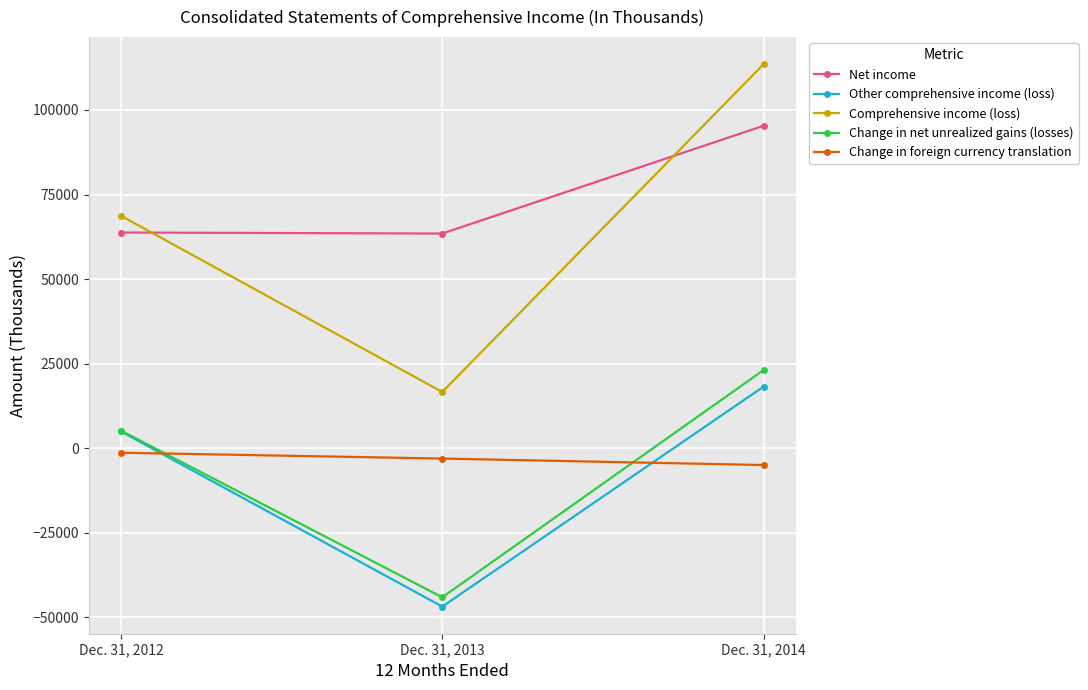

What is the lowest value of the Other comprehensive income (loss) series?

-46848